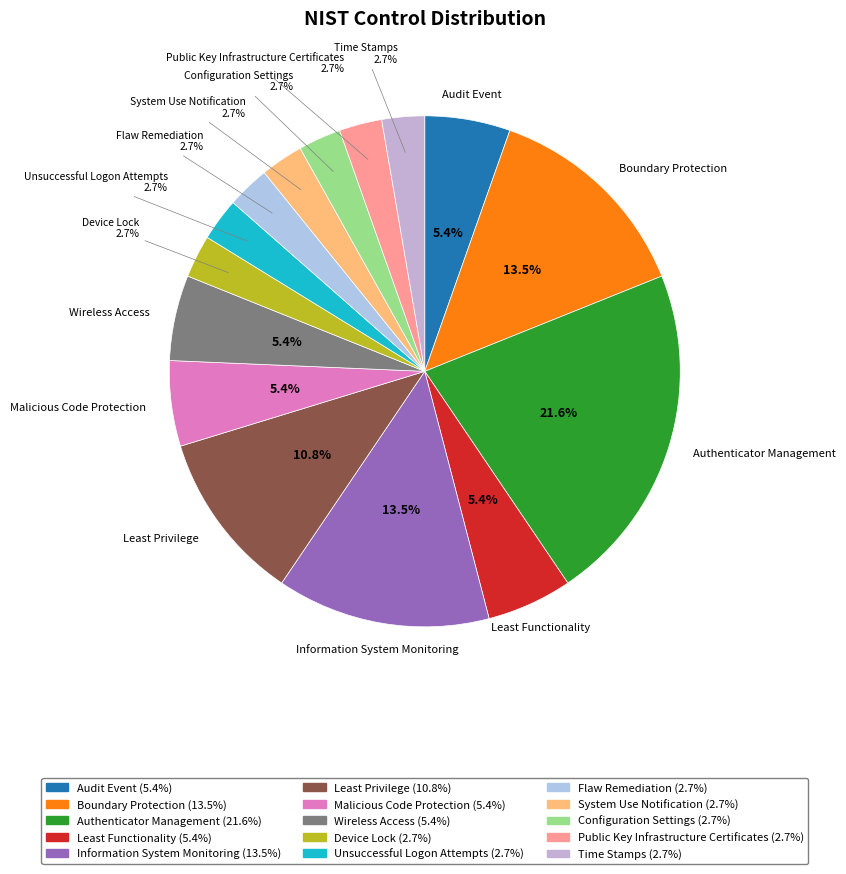

To the nearest percent, what portion does Time Stamps represent?

3%